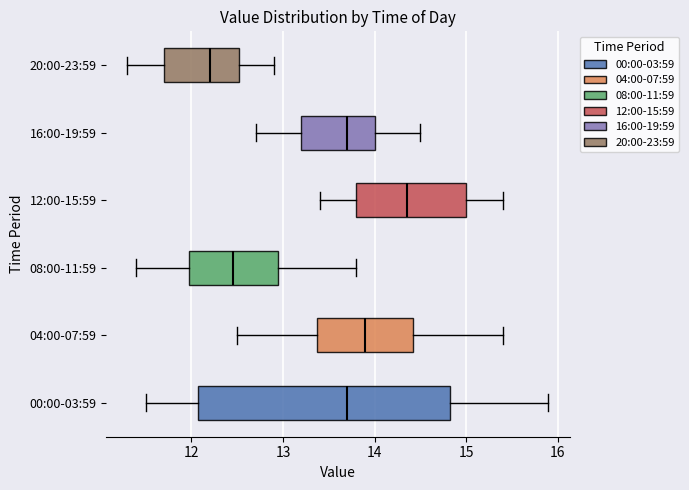

Reading bottom to top, transcribe this box plot: for each box, give where its median line is, the range the box spans, and where its two whiskers end, as read against the x-axis. The values are not printed on the chart, so give them approximately, as read against the axis.

00:00-03:59: median 13.7, box 12.1 to 14.8, whiskers 11.5 to 15.9
04:00-07:59: median 13.9, box 13.4 to 14.4, whiskers 12.5 to 15.4
08:00-11:59: median 12.5, box 12.0 to 13.0, whiskers 11.4 to 13.8
12:00-15:59: median 14.4, box 13.8 to 15.0, whiskers 13.4 to 15.4
16:00-19:59: median 13.7, box 13.2 to 14.0, whiskers 12.7 to 14.5
20:00-23:59: median 12.2, box 11.7 to 12.5, whiskers 11.3 to 12.9